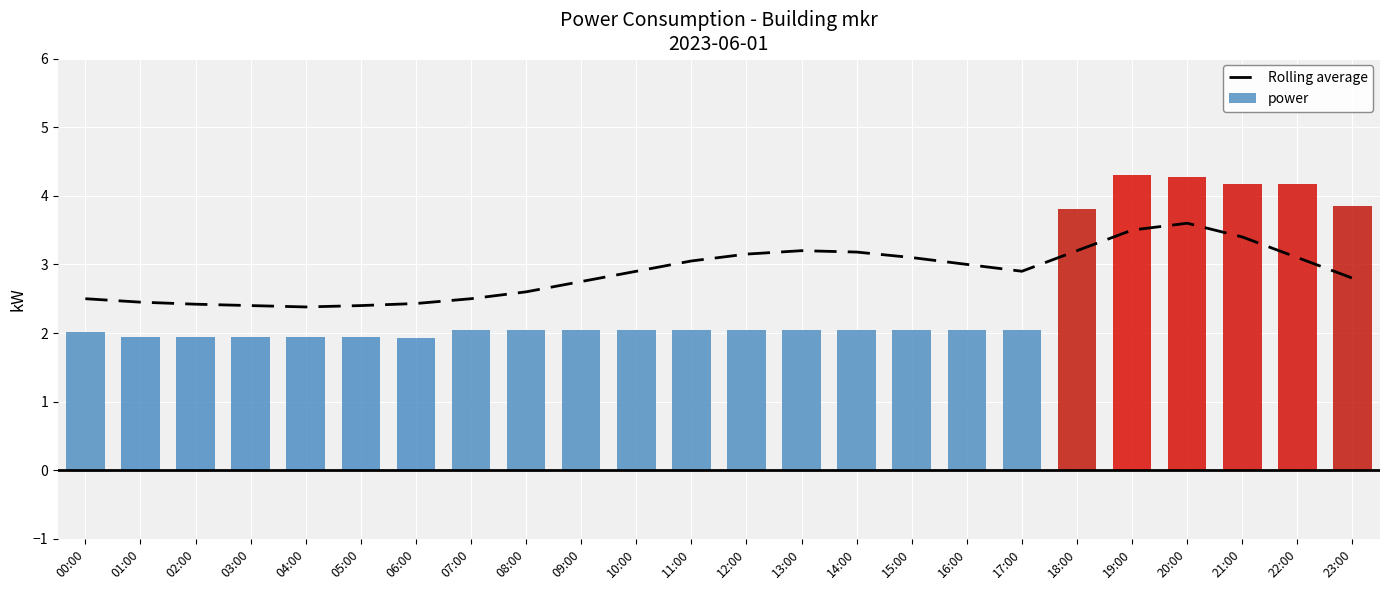

The Rolling average series shows 2.9 at 10:00. True or false?

True